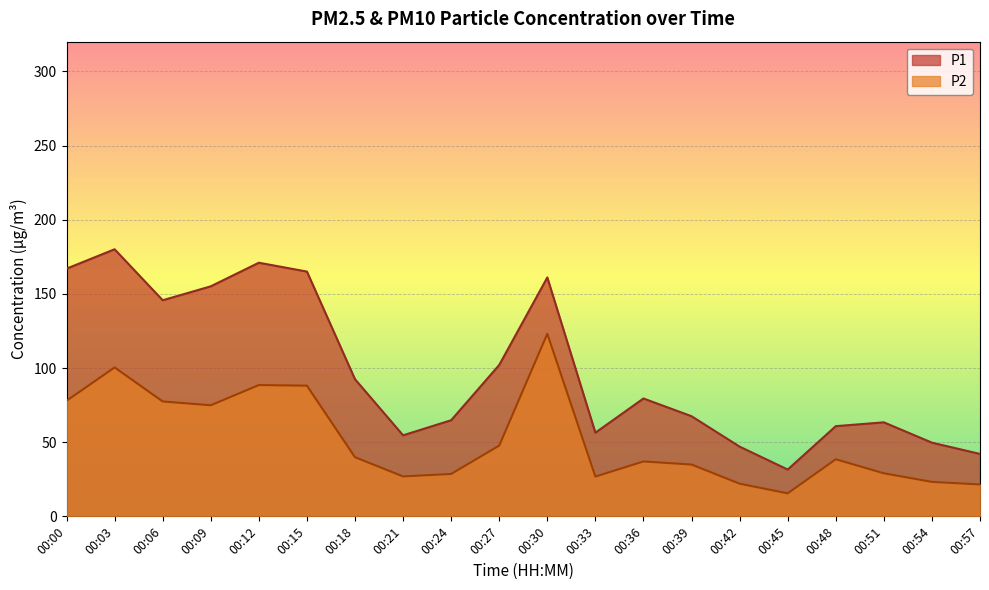

How many data points in P2 are above 38?

10